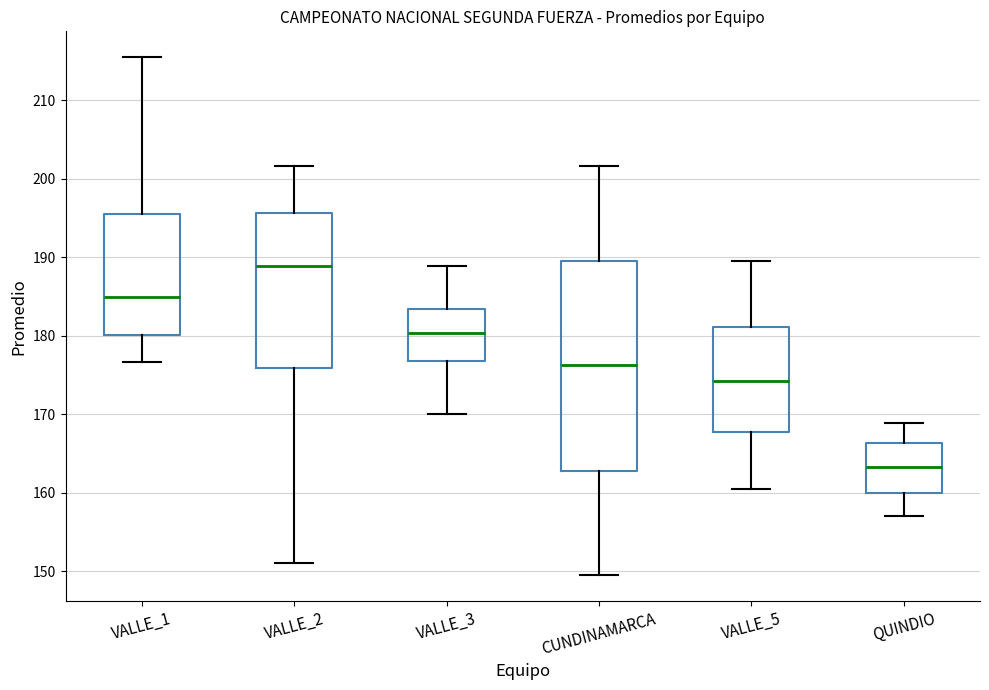

Reading left to right, transcribe this box plot: for each box, give where its median line is, the range the box spans, and where its two whiskers end, as read against the y-axis. The values are not printed on the chart, so give them approximately, as read against the axis.

VALLE_1: median 185, box 180 to 195, whiskers 177 to 216
VALLE_2: median 189, box 176 to 196, whiskers 151 to 202
VALLE_3: median 180, box 177 to 183, whiskers 170 to 189
CUNDINAMARCA: median 176, box 163 to 190, whiskers 150 to 202
VALLE_5: median 174, box 168 to 181, whiskers 161 to 190
QUINDIO: median 163, box 160 to 166, whiskers 157 to 169